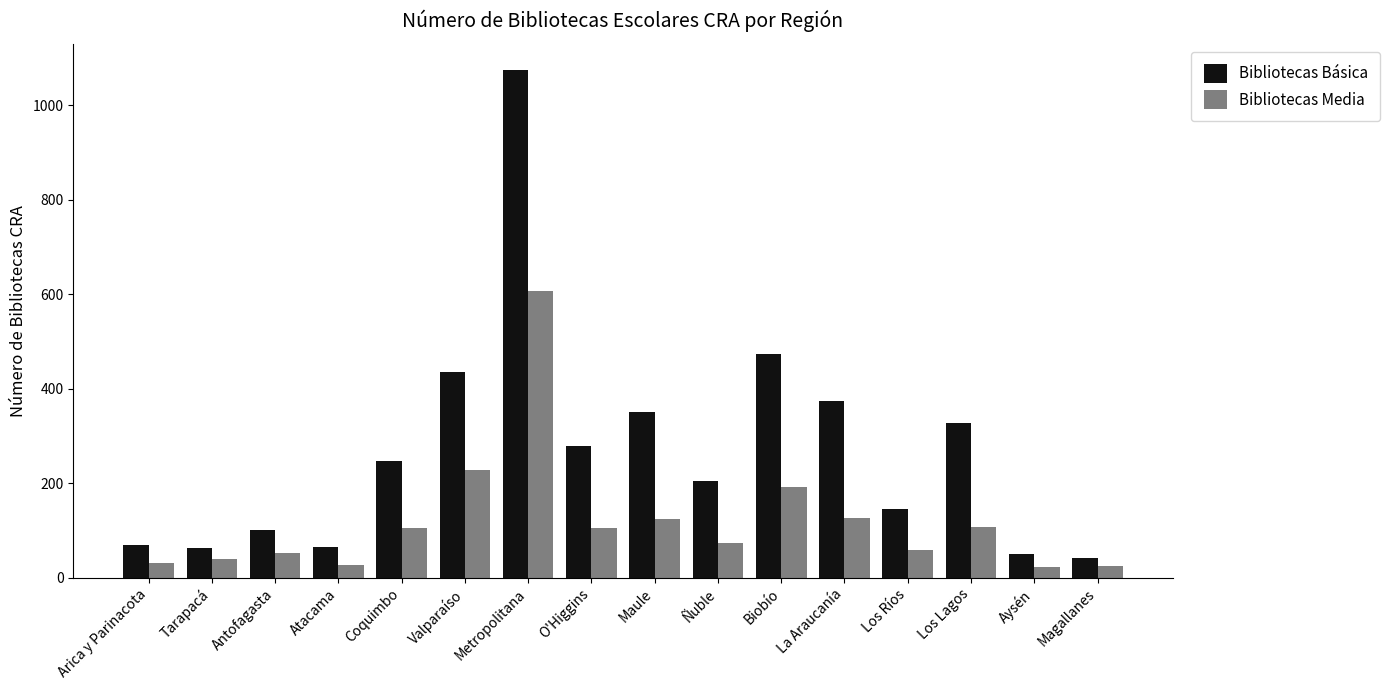

What is the maximum value for Bibliotecas Media?

607